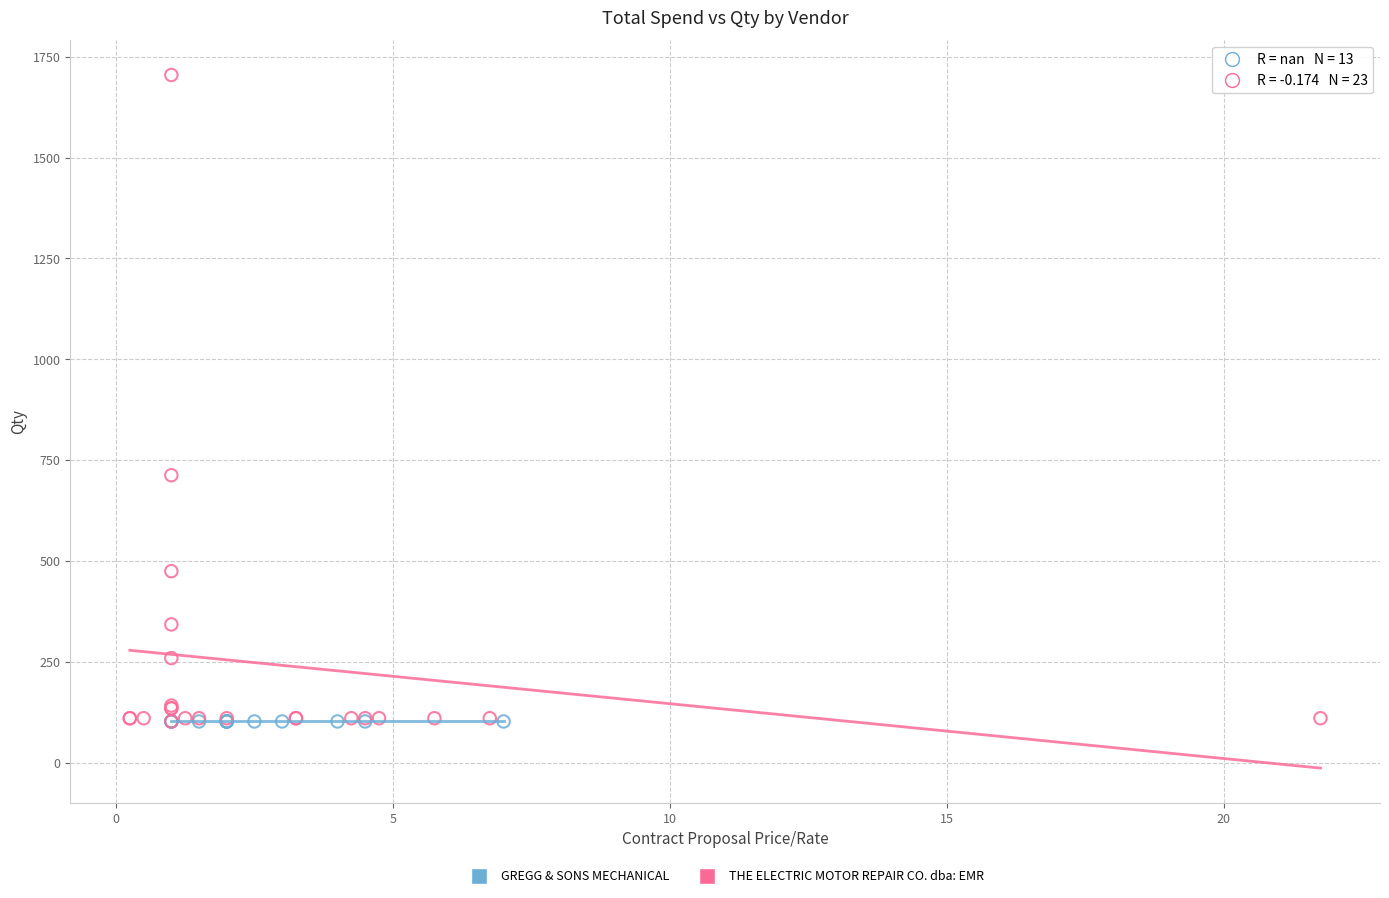

Which series reaches the maximum Y coordinate?

THE ELECTRIC MOTOR REPAIR CO. dba: EMR